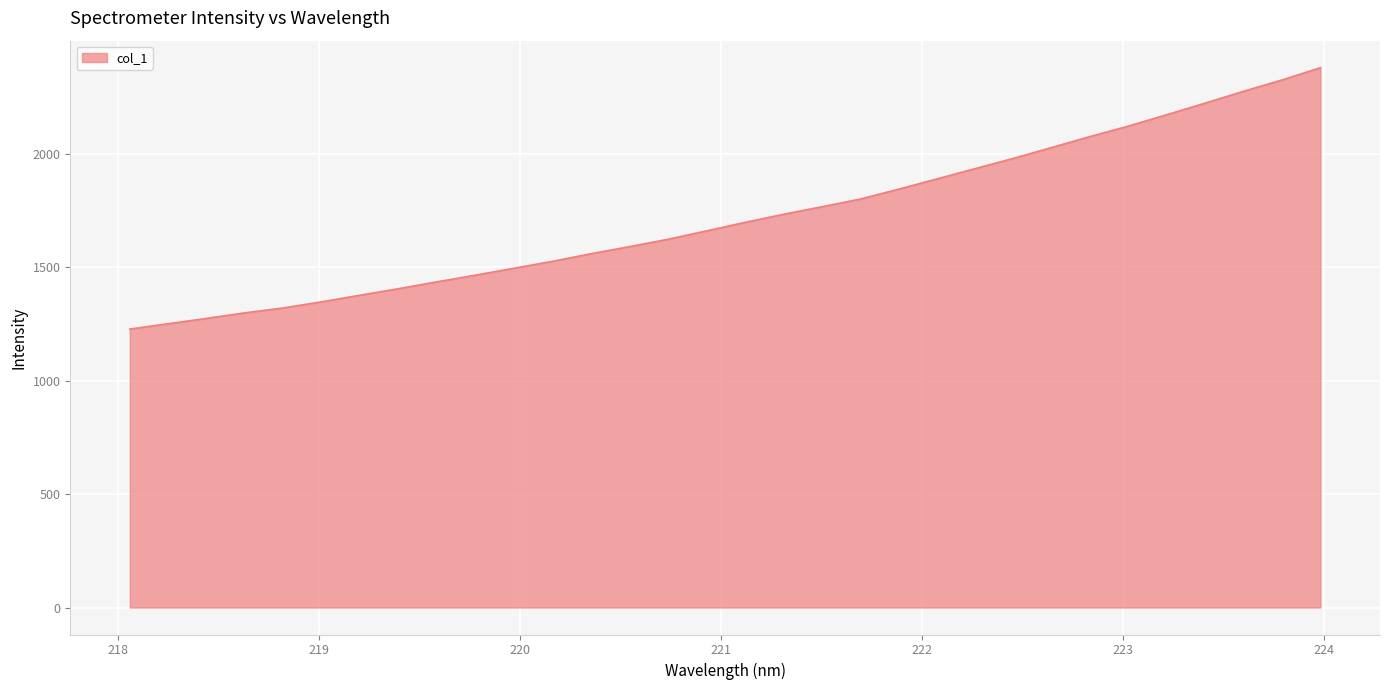

What is the smallest value displayed?

1227.5